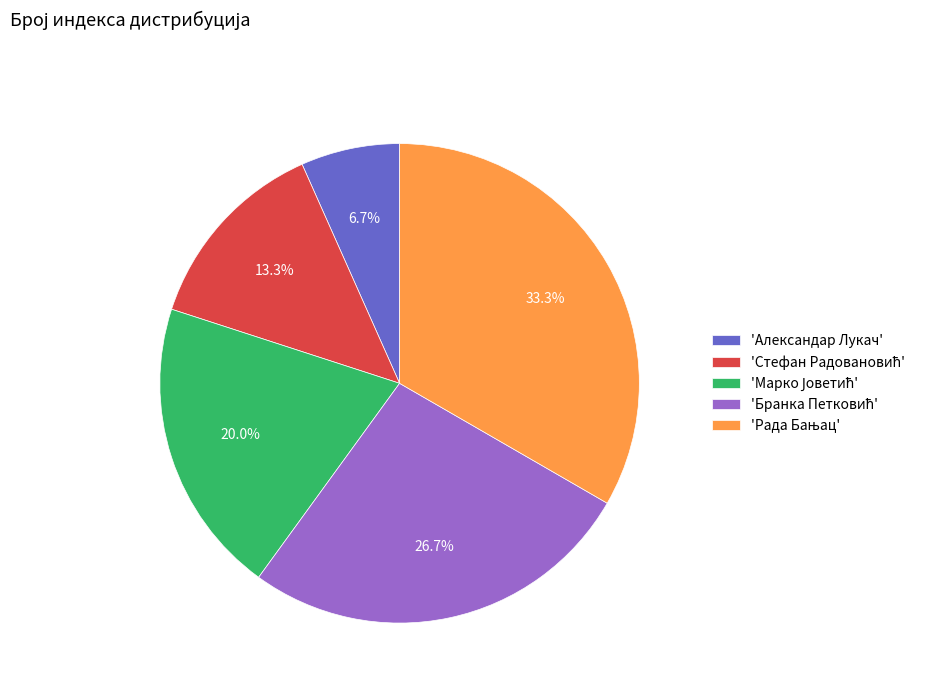

Which slice is the smallest?

'Александар Лукач'